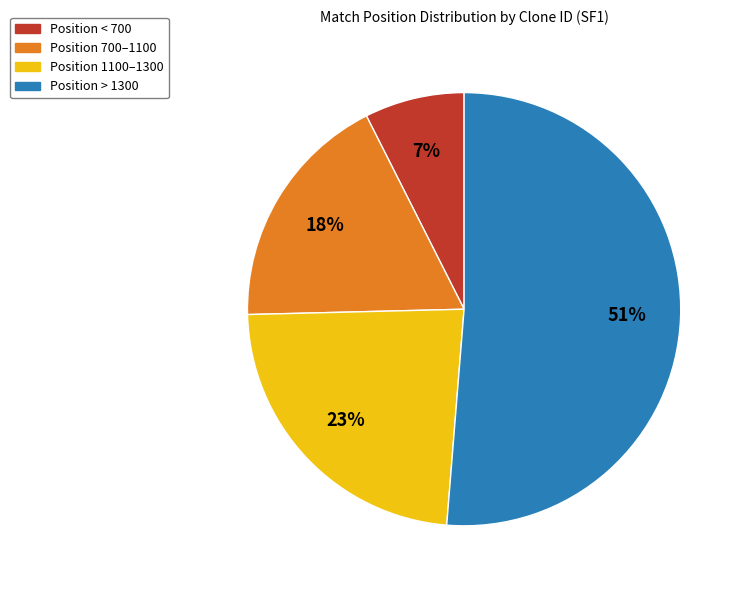

To the nearest percent, what is the difference between the largest and smallest slice percentages?

44%